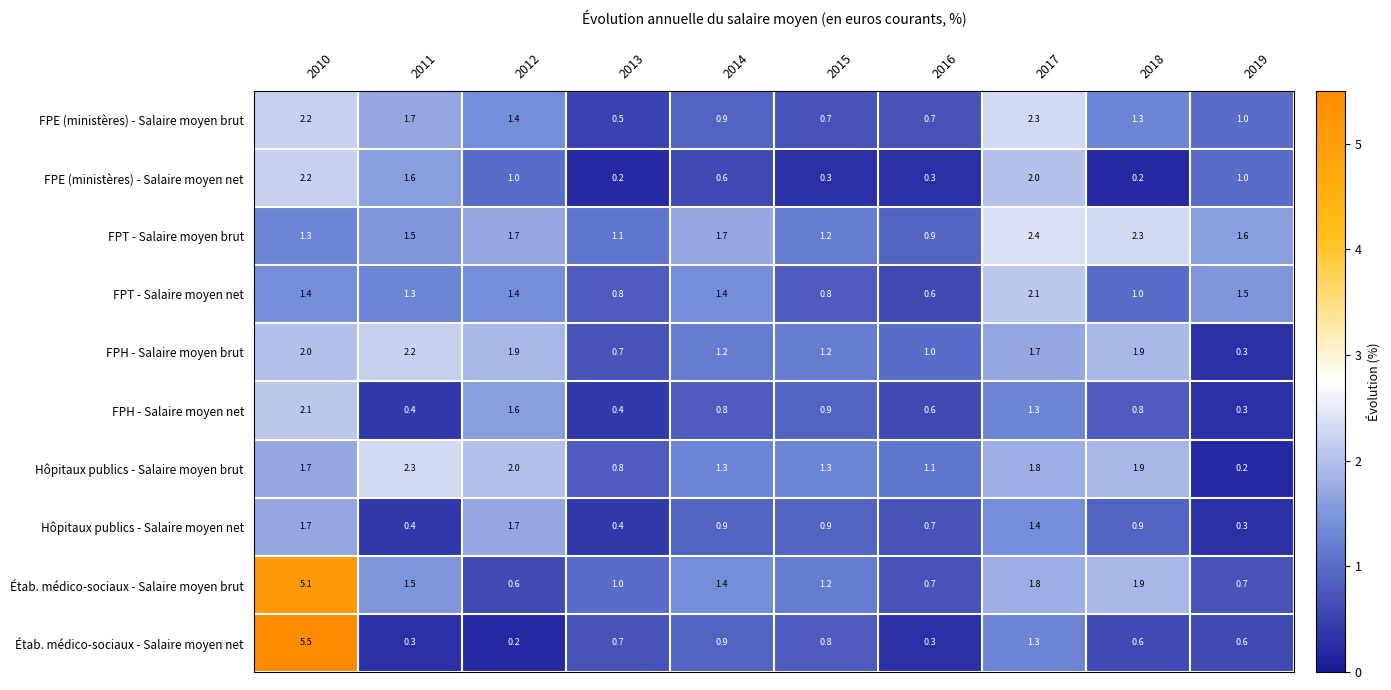

Which category has the lowest value in the FPH - Salaire moyen brut series?

2019